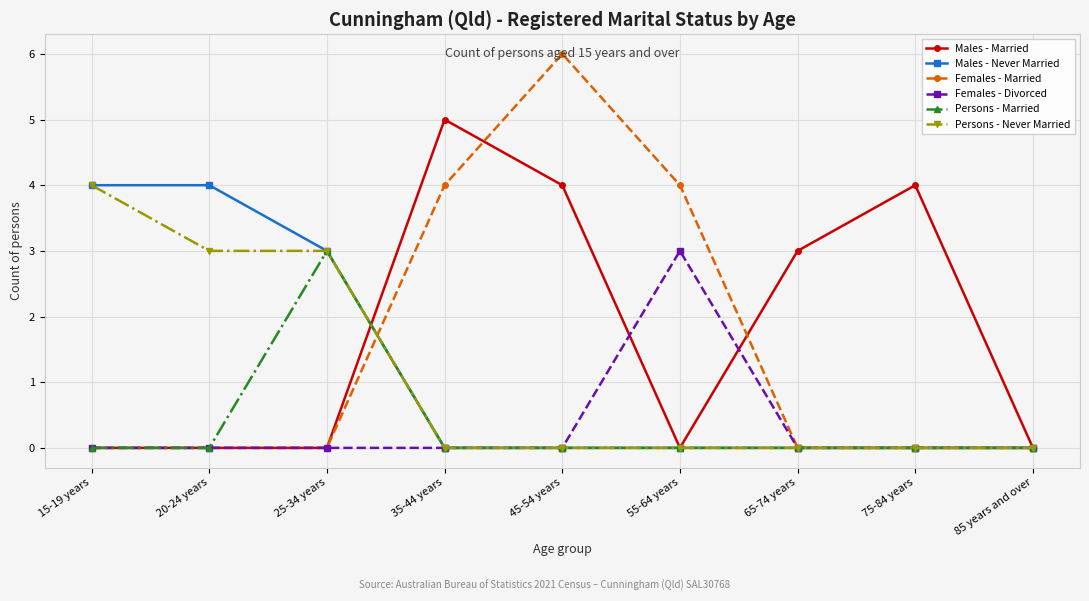

What is the total value across all series at 25-34 years?

9